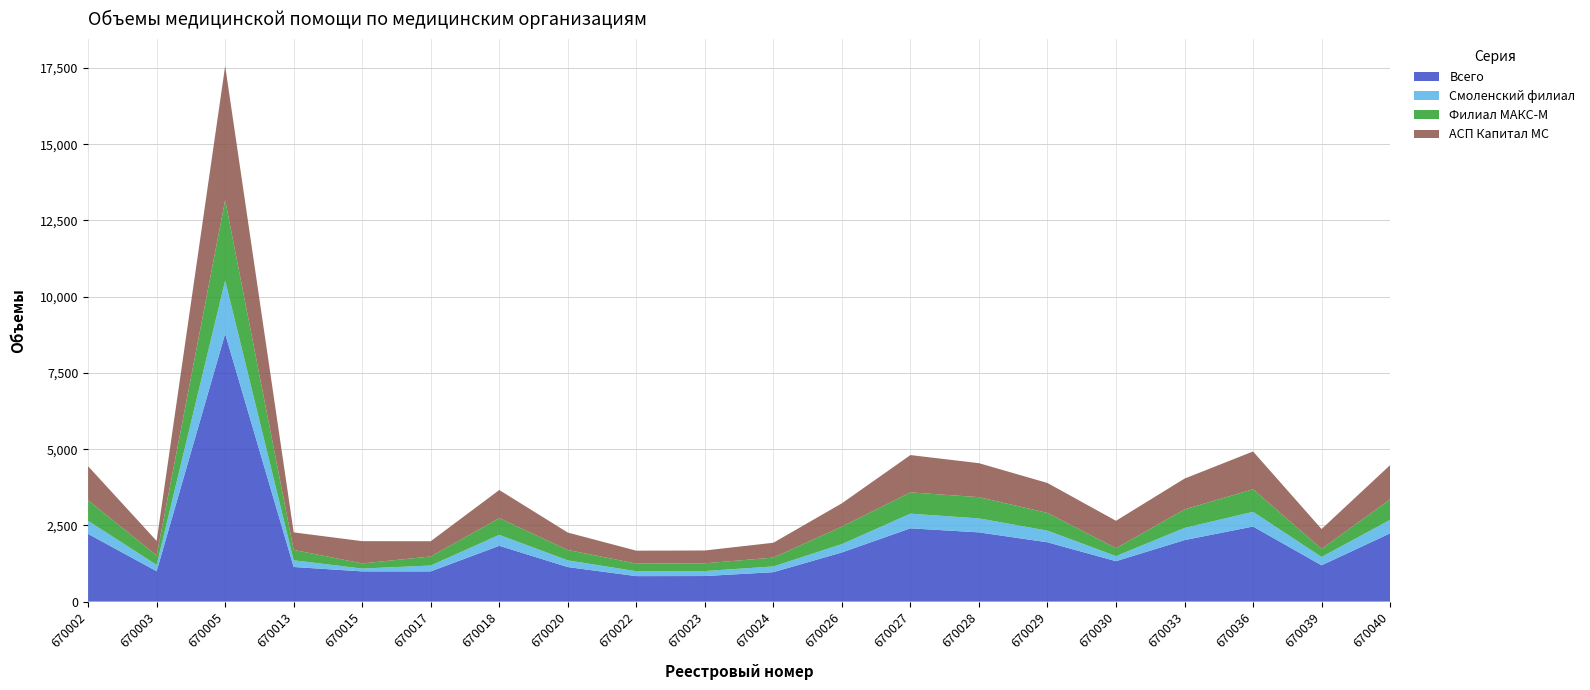

Reading left to right, list all the values displayed in this chart.

Всего: 2220	995	8785	1135	991	990	1830	1132	835	838	965	1612	2403	2270	1945	1325	2017	2462	1190	2238
Смоленский филиал: 429	208	1747	220	93	193	359	221	161	164	188	274	481	459	382	167	400	482	274	443
Филиал МАКС-М: 672	311	2637	340	168	296	549	340	251	253	290	574	698	696	582	260	606	741	265	671
АСП Капитал МС: 1119	476	4401	575	730	501	922	571	423	421	487	764	1224	1115	981	898	1011	1239	651	1124